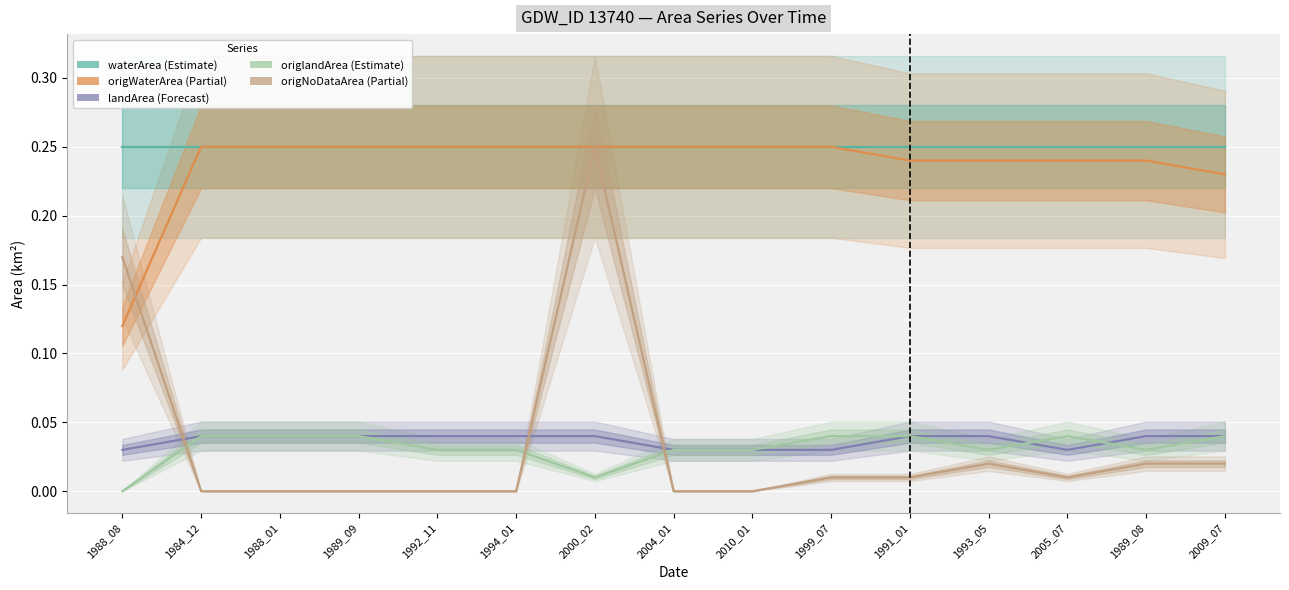

Where is origWaterArea (Partial) nearest to the value 0?

1988_08